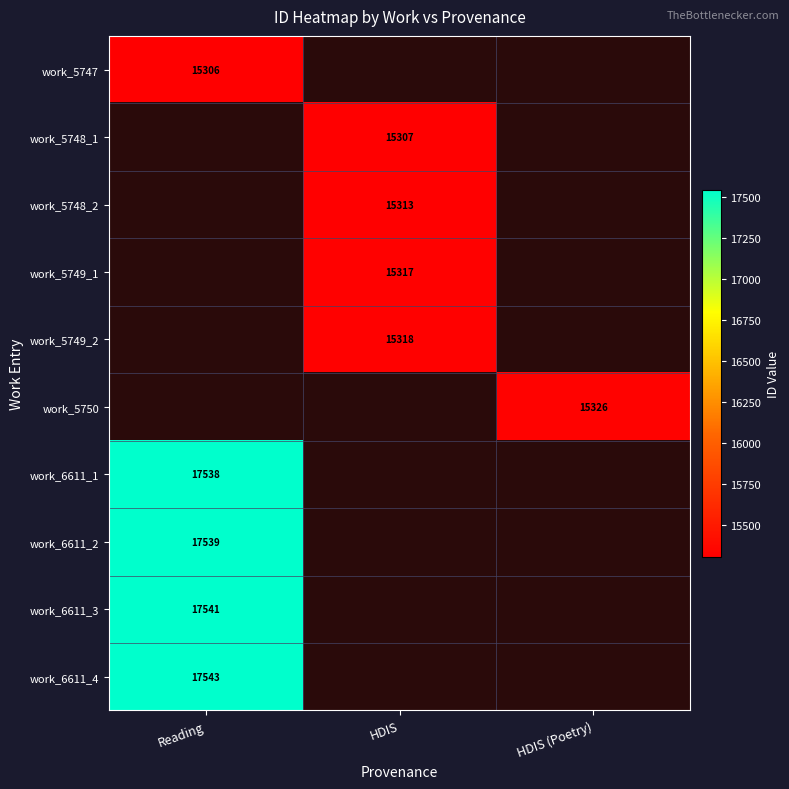

How many distinct data groups are displayed?

10